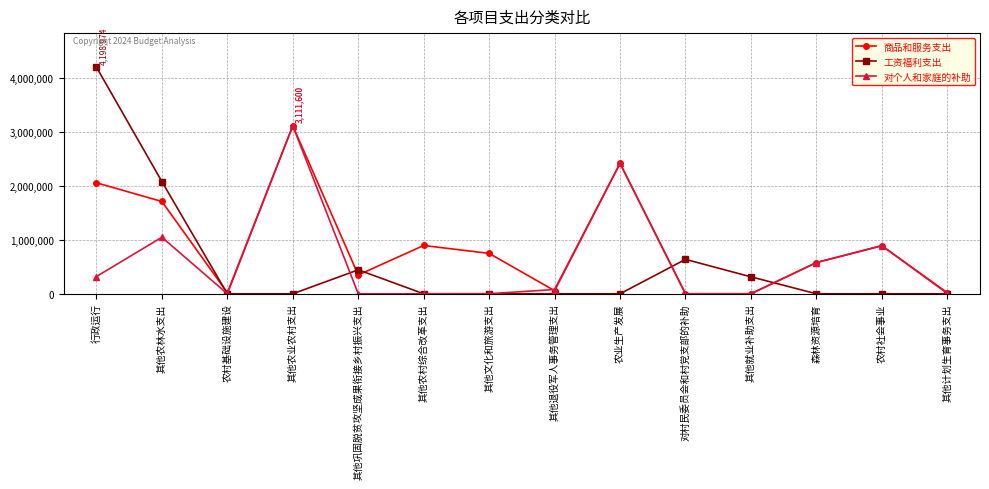

Which series has the widest spread of values?

工资福利支出